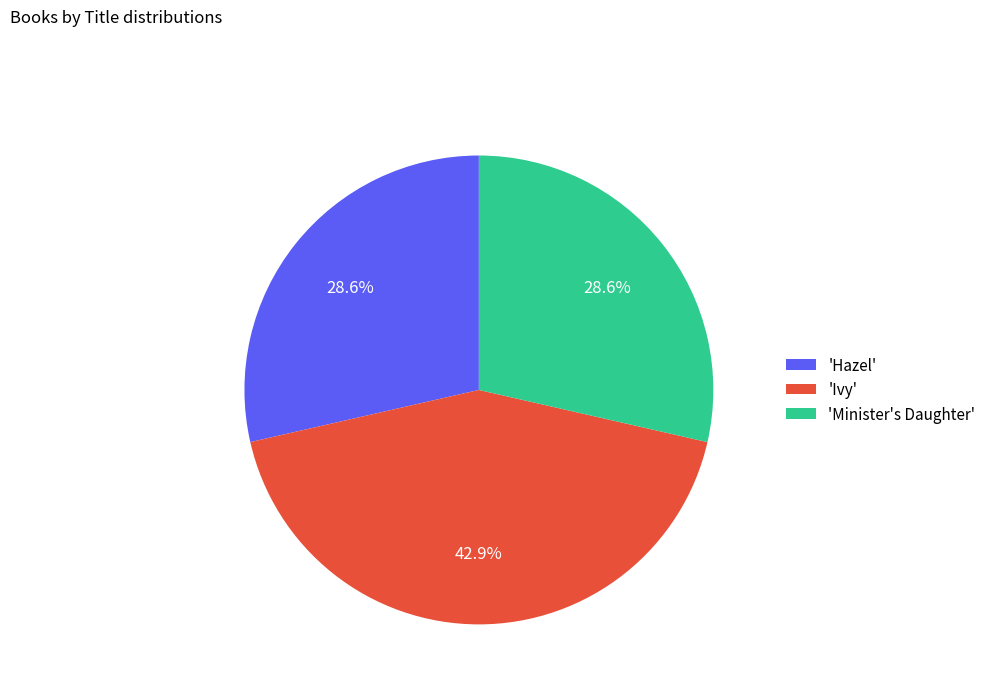

Between 'Hazel' and 'Ivy', which is larger?

'Ivy'